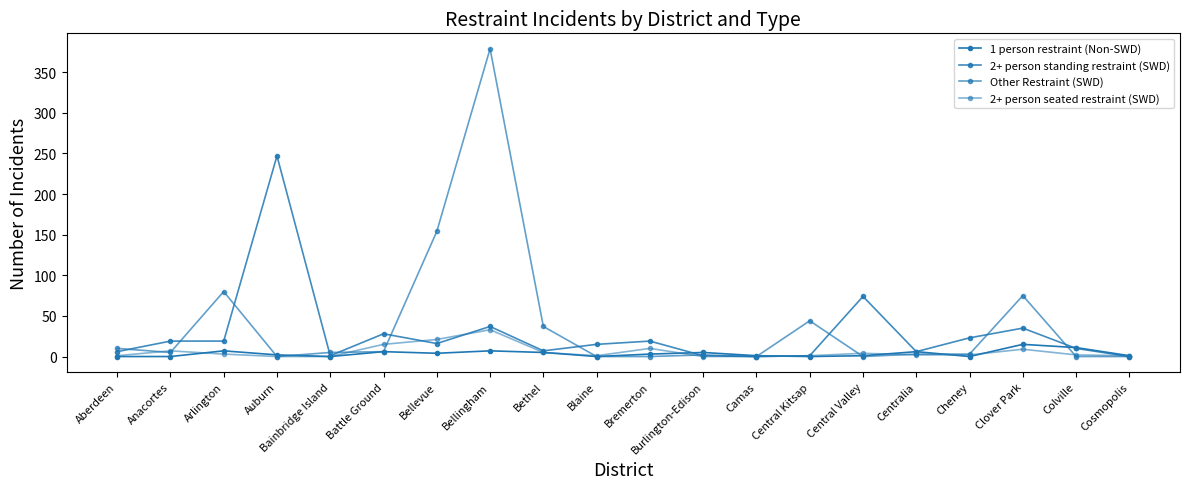

Does the chart have visible grid lines?

No